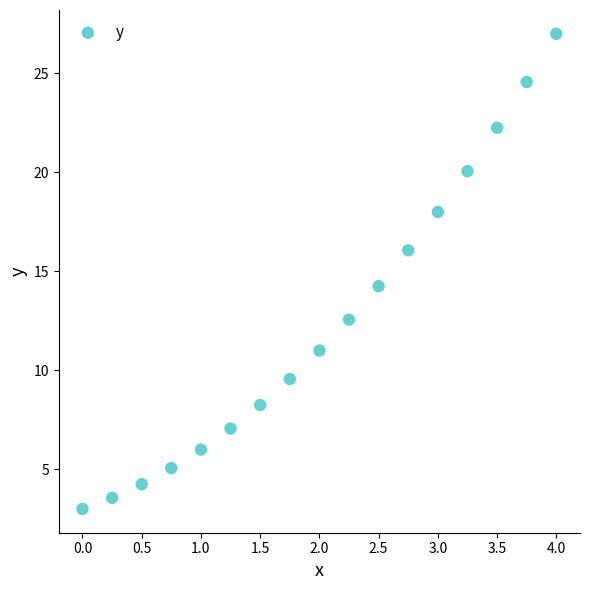

What is the range of X values (max minus min)?

4.0